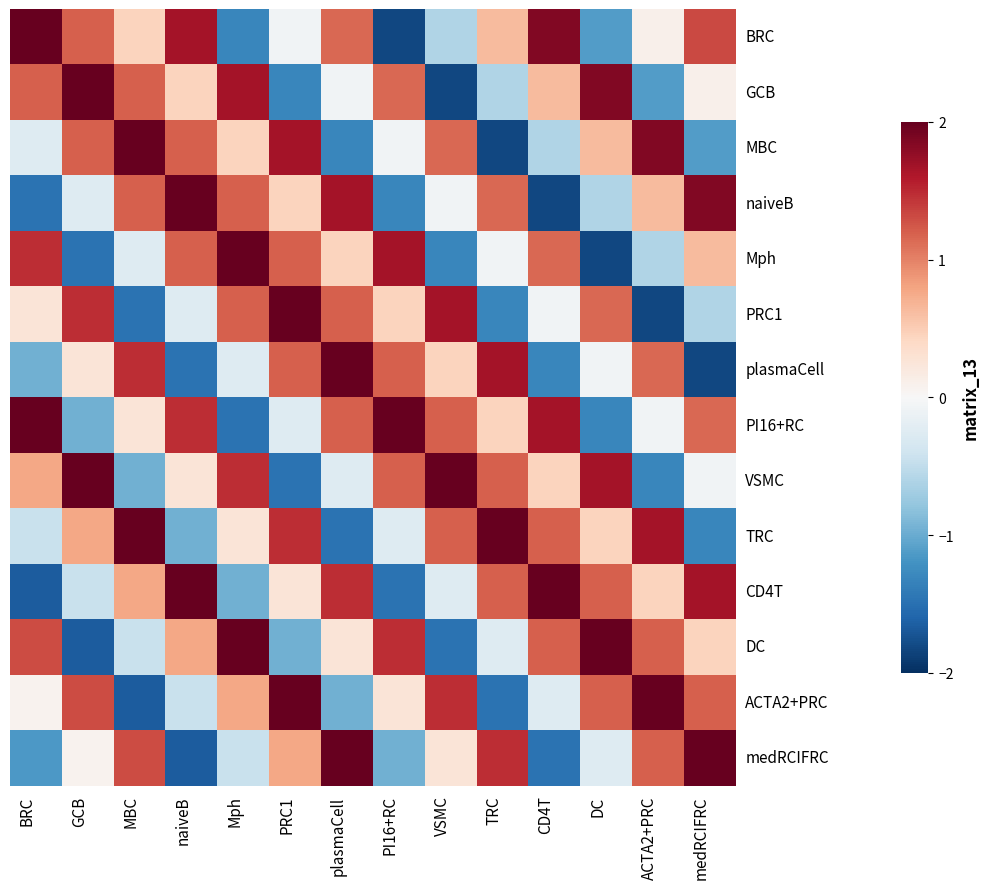

What is the smallest value displayed?

-1.8